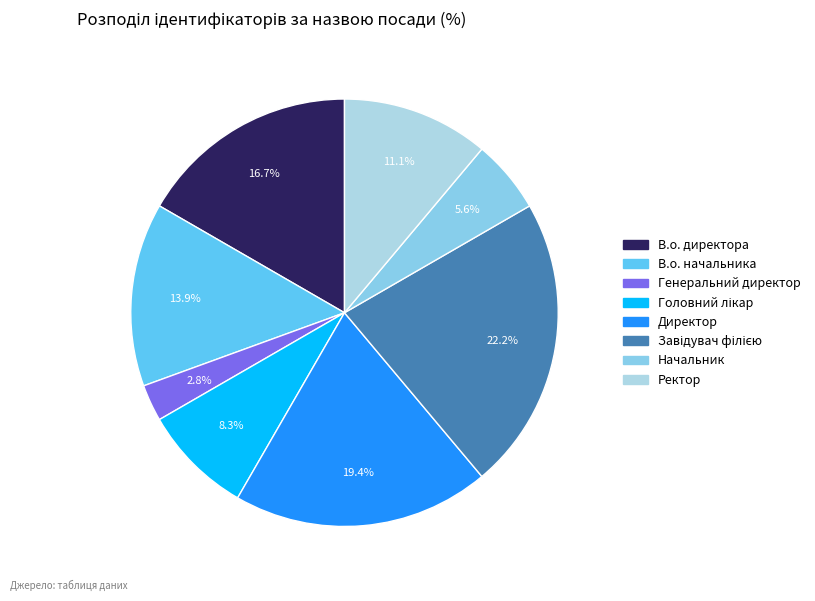

What percentage is NOT represented by Начальник?

94.4%